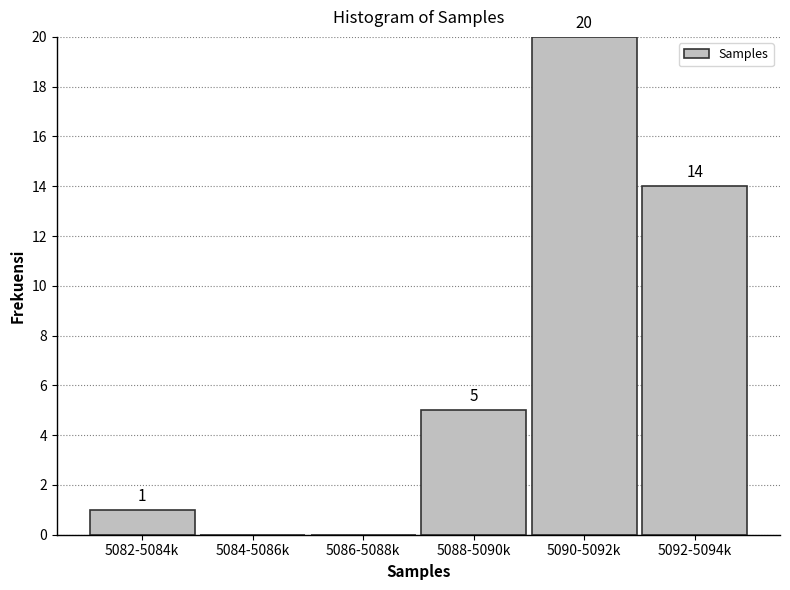

Reading left to right, extract all data points from this chart.

5082-5084k=1	5084-5086k=0	5086-5088k=0	5088-5090k=5	5090-5092k=20	5092-5094k=14